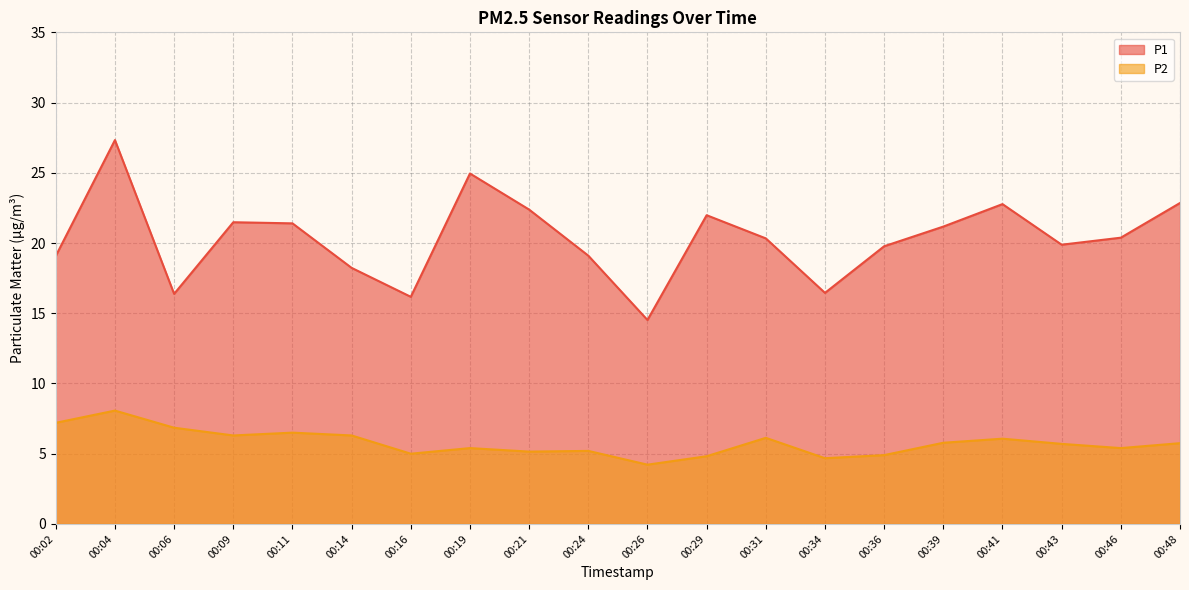

True or false: P1 and P2 cross at least once.

False